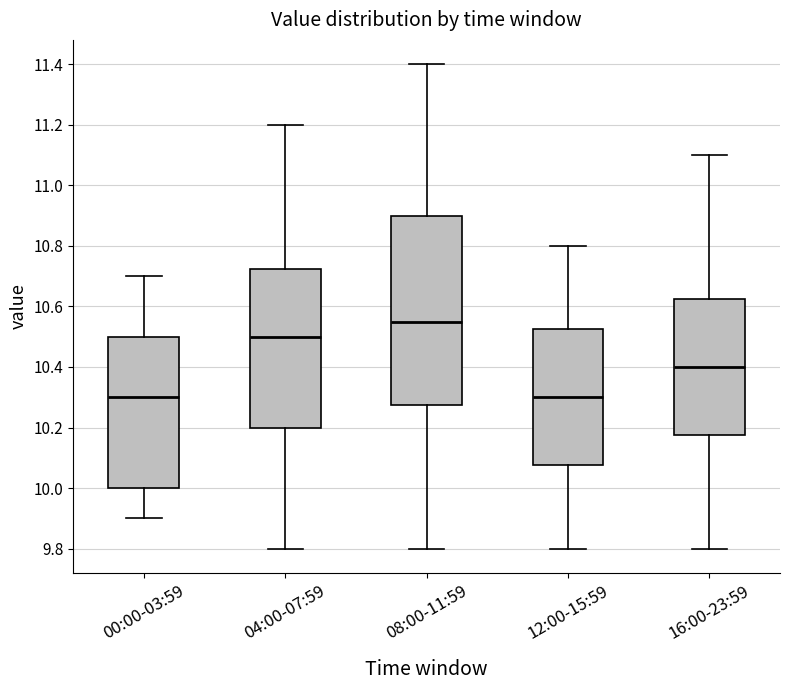

Reading left to right, transcribe this box plot: for each box, give where its median line is, the range the box spans, and where its two whiskers end, as read against the y-axis. The values are not printed on the chart, so give them approximately, as read against the axis.

00:00-03:59: median 10.30, box 10.00 to 10.50, whiskers 9.90 to 10.70
04:00-07:59: median 10.50, box 10.20 to 10.72, whiskers 9.80 to 11.20
08:00-11:59: median 10.56, box 10.28 to 10.90, whiskers 9.80 to 11.40
12:00-15:59: median 10.30, box 10.08 to 10.52, whiskers 9.80 to 10.80
16:00-23:59: median 10.40, box 10.18 to 10.62, whiskers 9.80 to 11.10